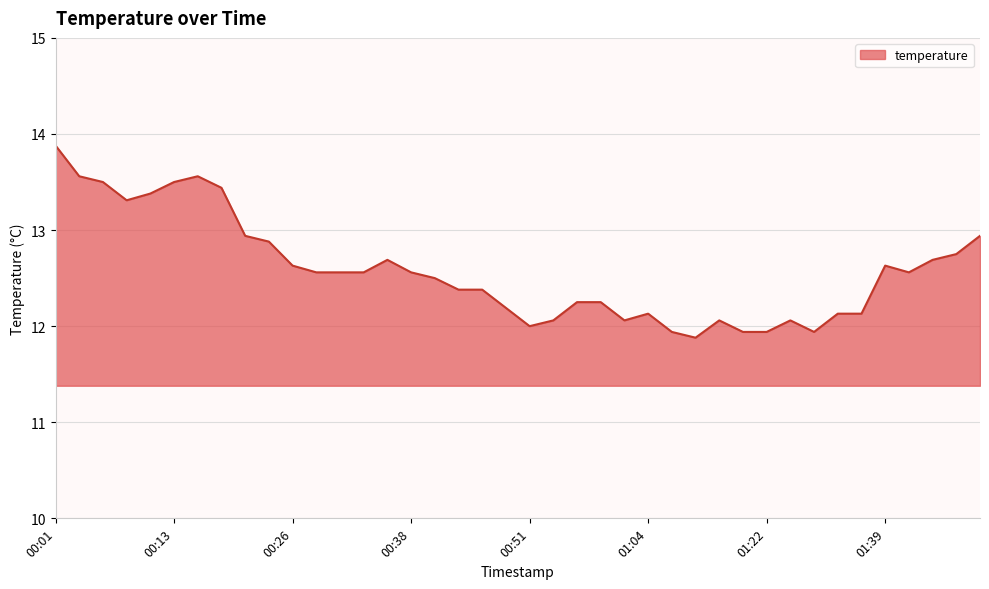

What is the maximum value shown in the chart?

13.9